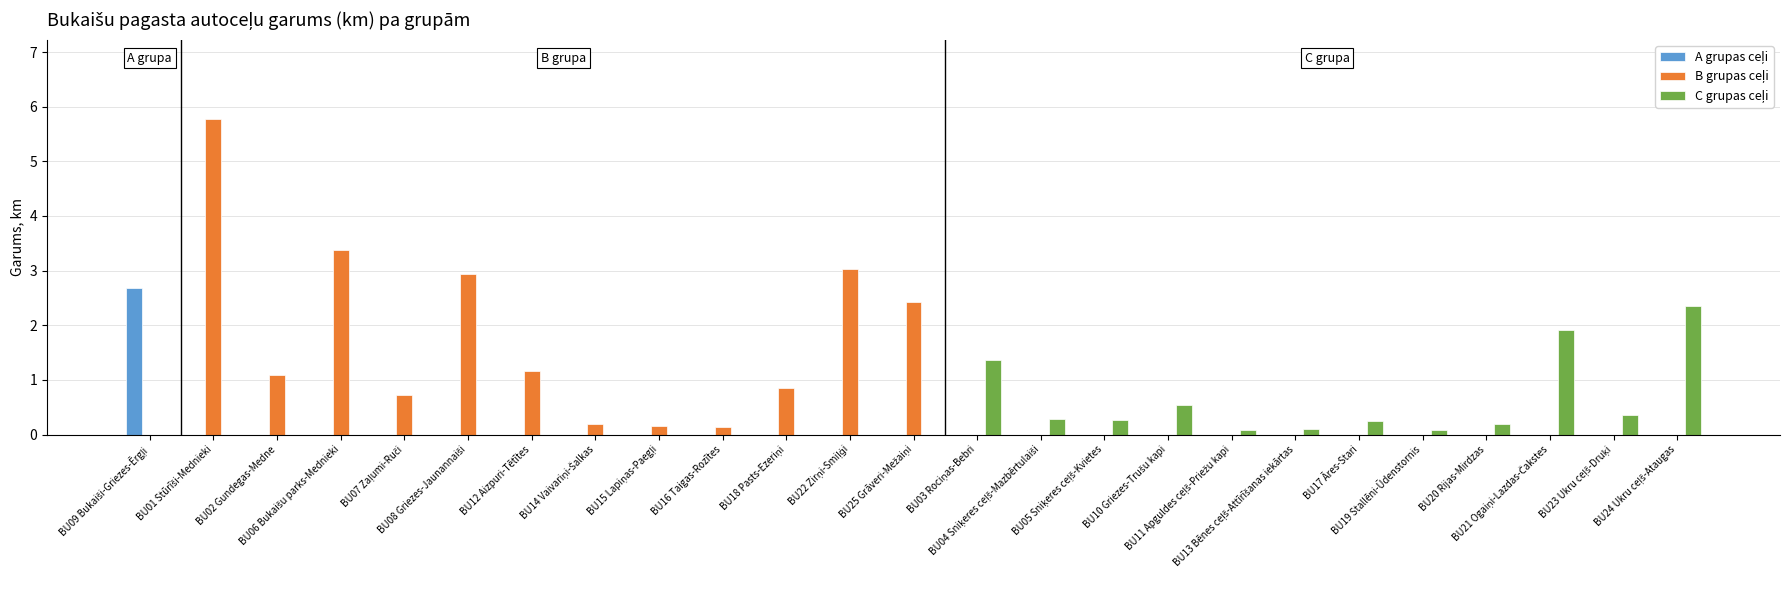

Are the bars horizontal?

No